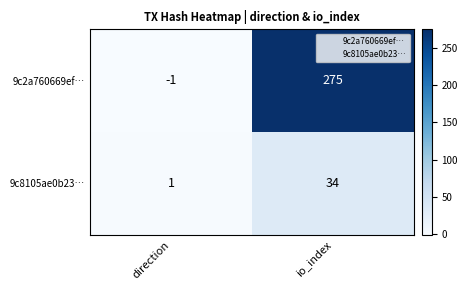

Which series has the largest range (max minus min)?

9c2a760669ef…